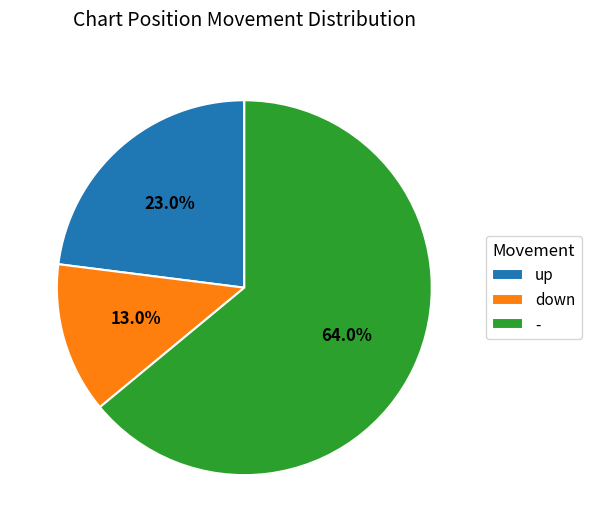

Combined, do - and down account for over 50%?

Yes